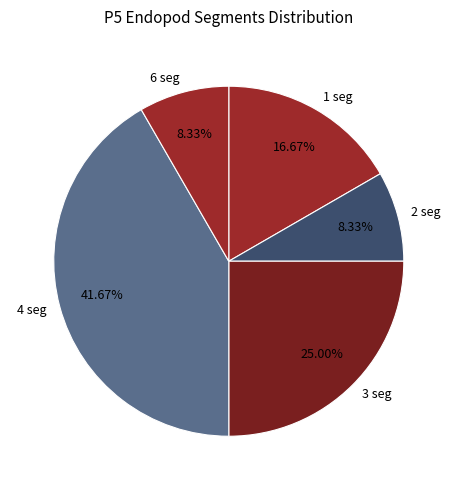

Do 6 seg and 1 seg together represent more than half of the pie?

No